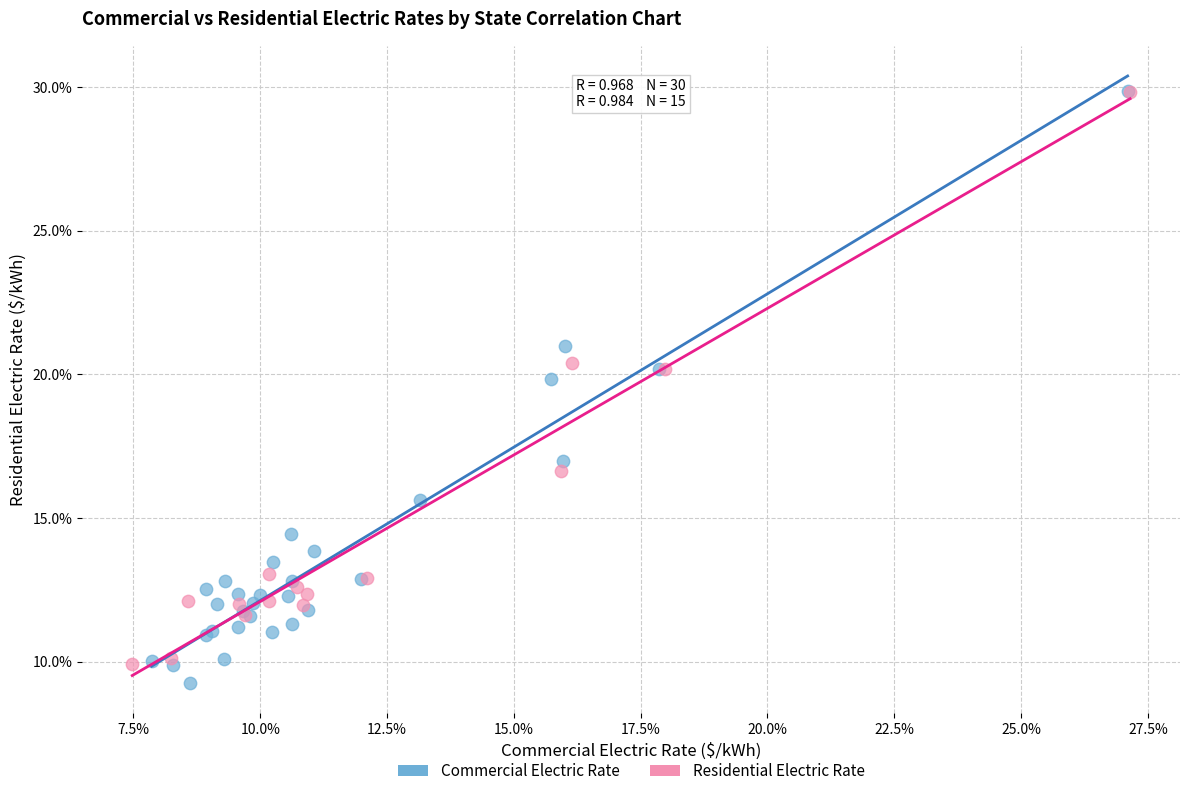

What are all the series names shown in the legend?

Commercial Electric Rate, Residential Electric Rate